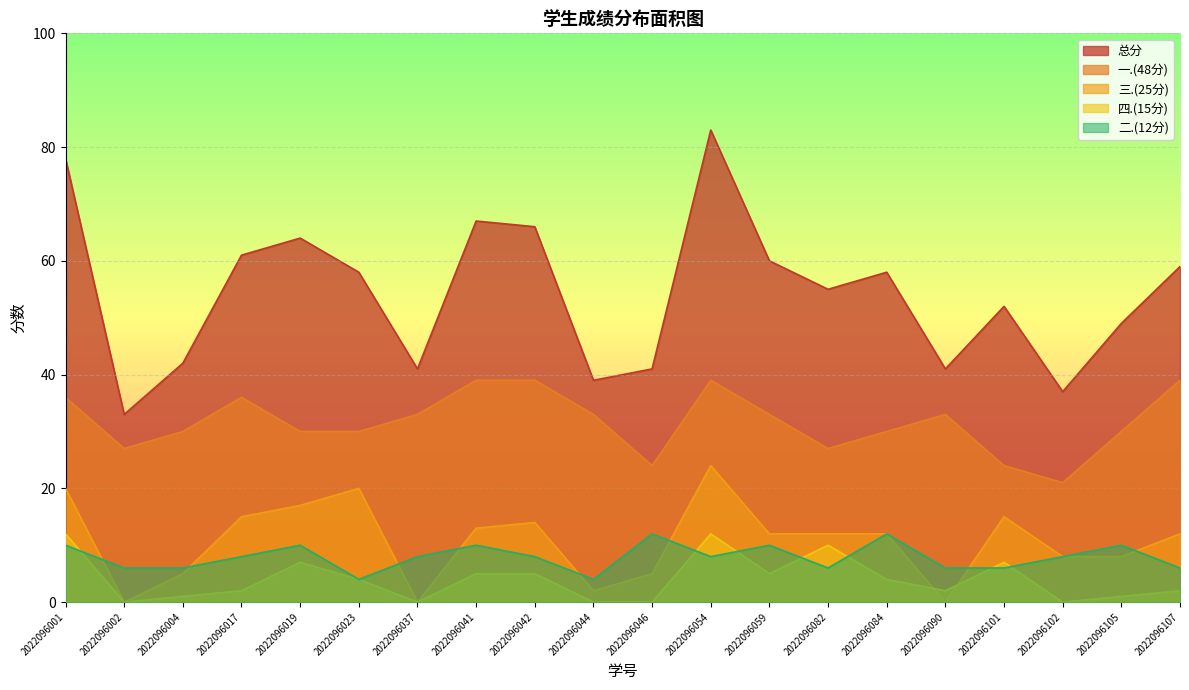

How many times do 二.(12分) and 三.(25分) cross each other?

8